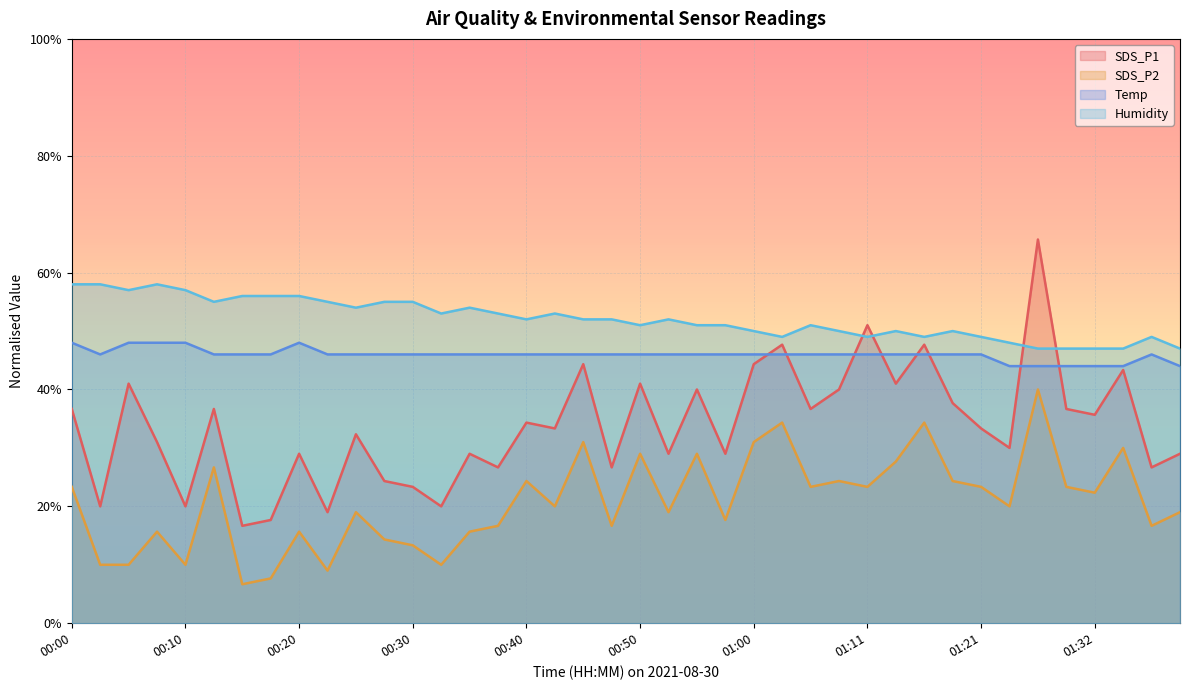

How many times do Temp and SDS_P1 cross each other?

8